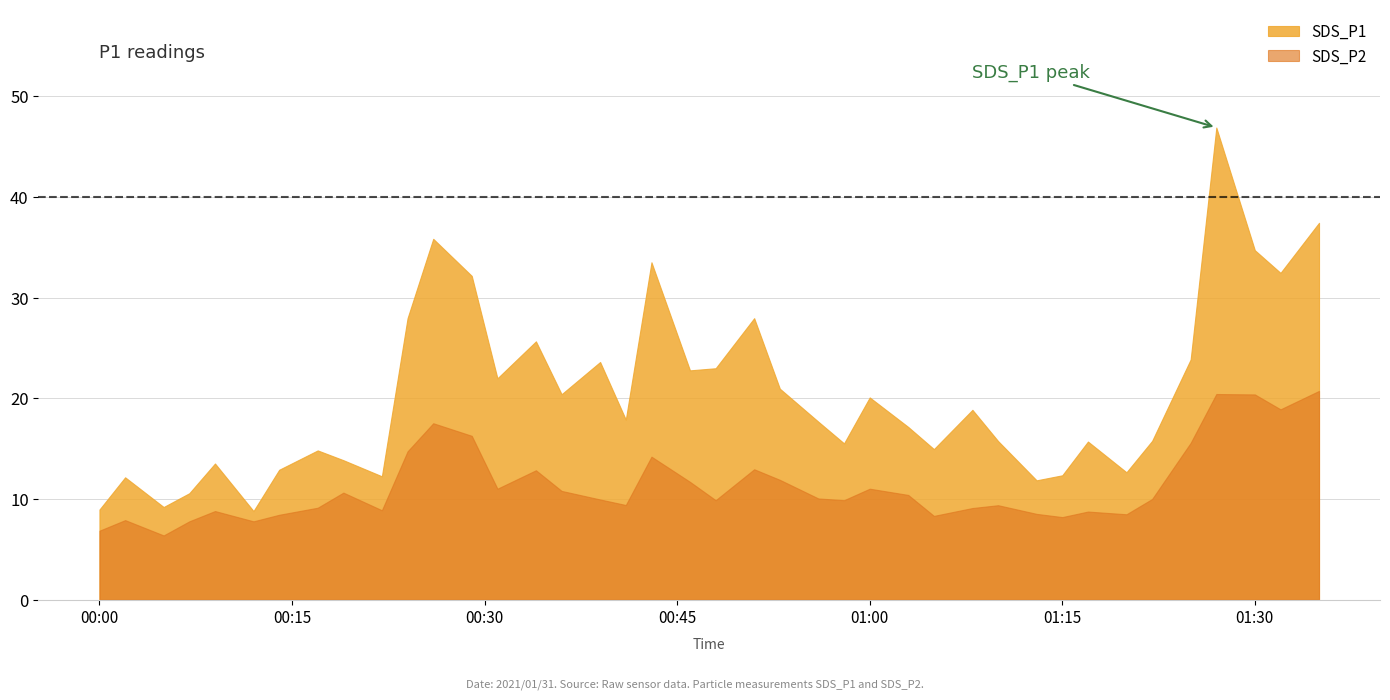

At 2021/01/31 00:24, list the series in order from smallest to largest.

SDS_P2, SDS_P1